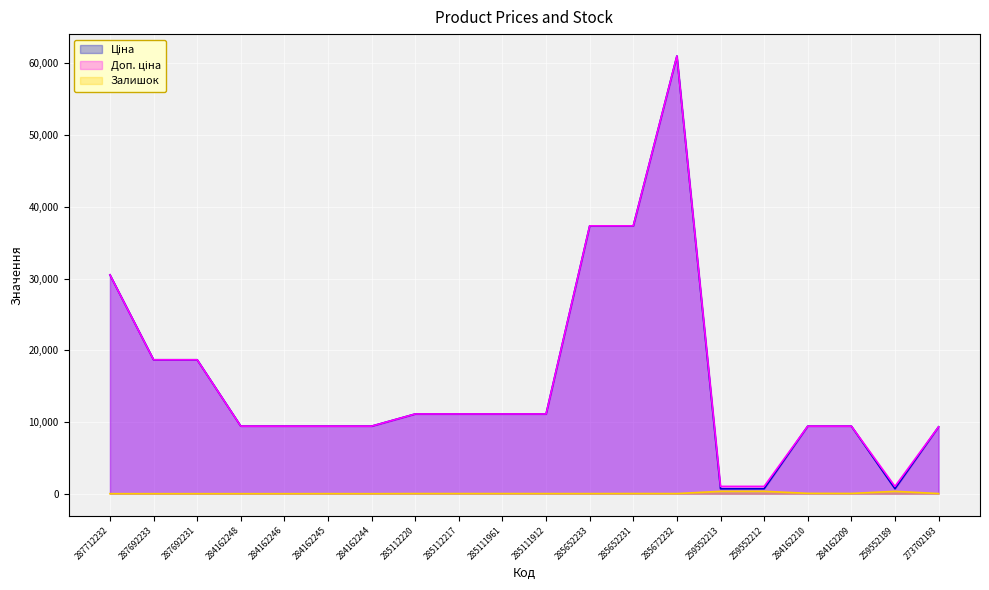

True or false: Доп. ціна and Залишок intersect in this chart.

False